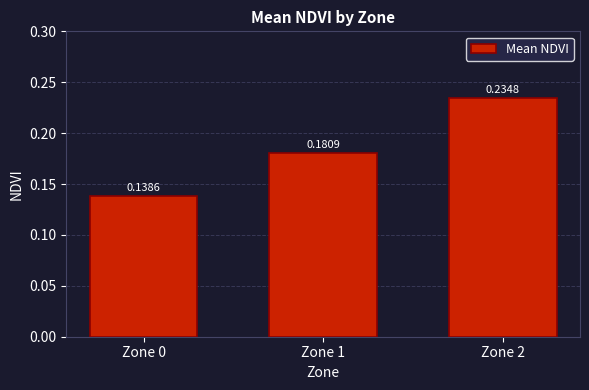

Which has a higher value, Zone 1 or Zone 0?

Zone 1